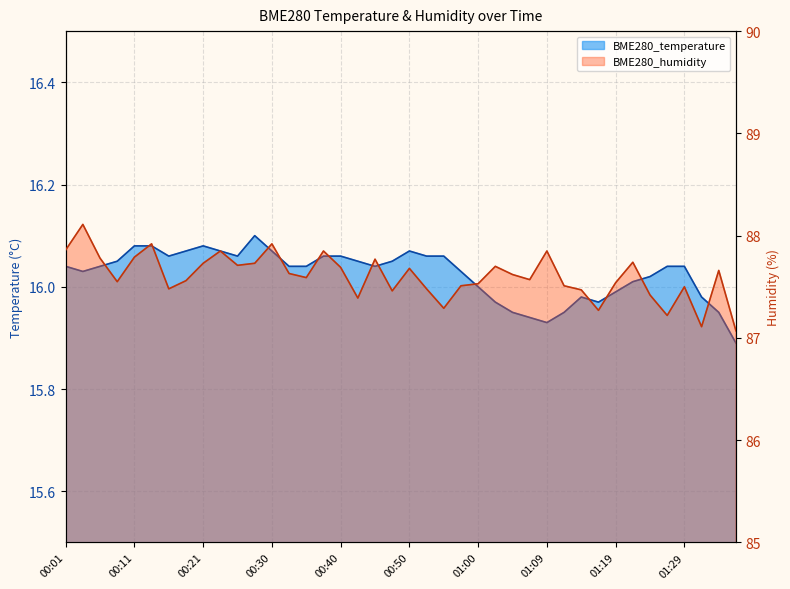

The value of BME280_humidity at 01:29 is 87.5. True or false?

True